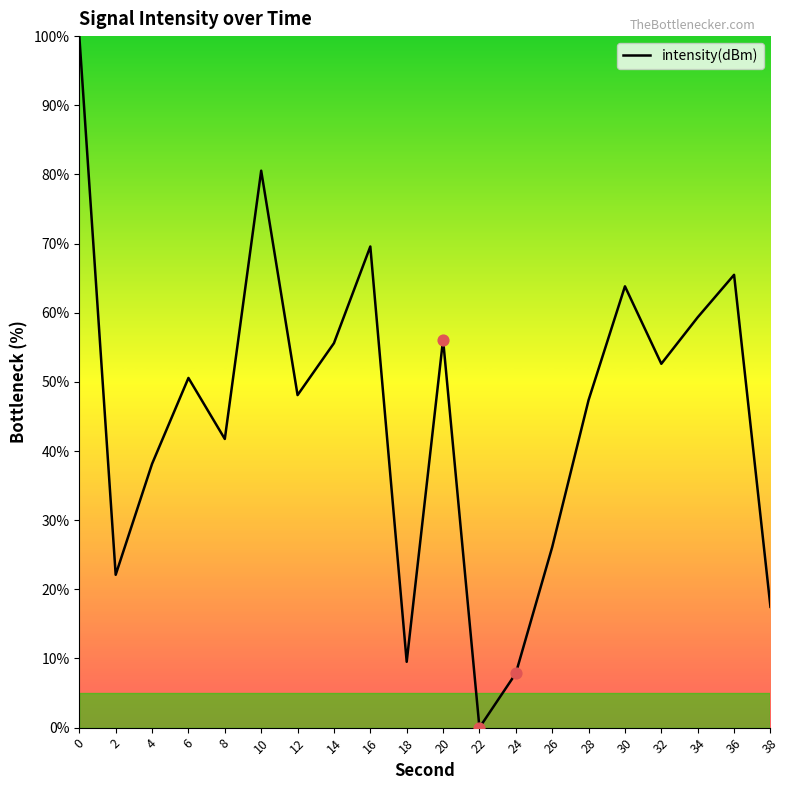

What is the ratio of the value at 6 to the value at 38?

2.9